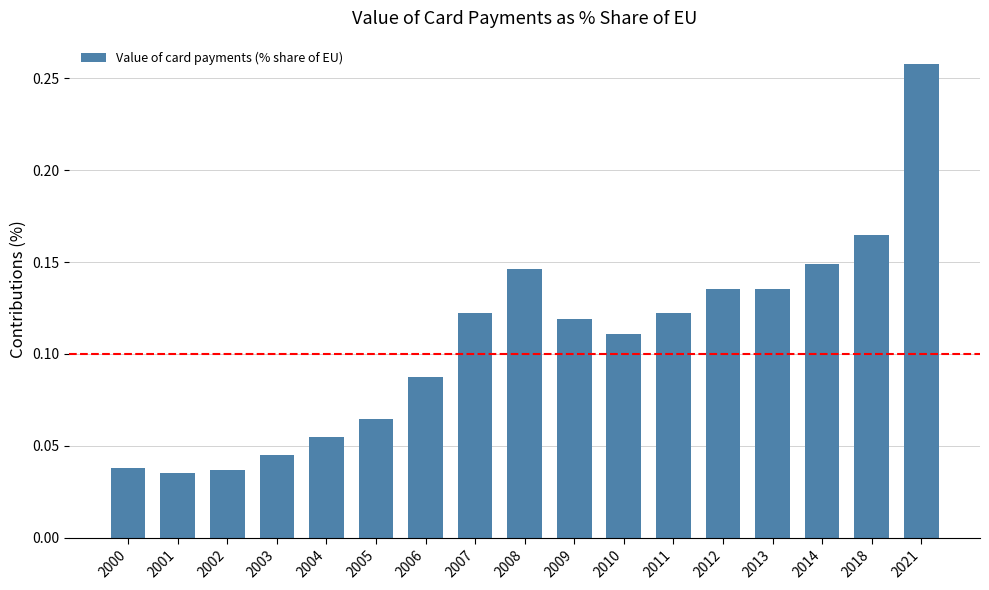

How many bars are there in total?

17